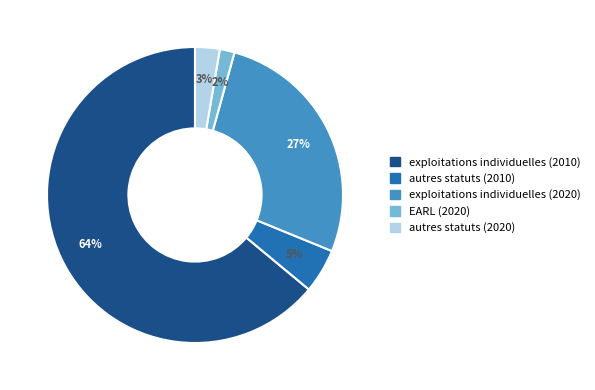

The exploitations individuelles (2020) slice represents 37% of the pie. True or false?

False